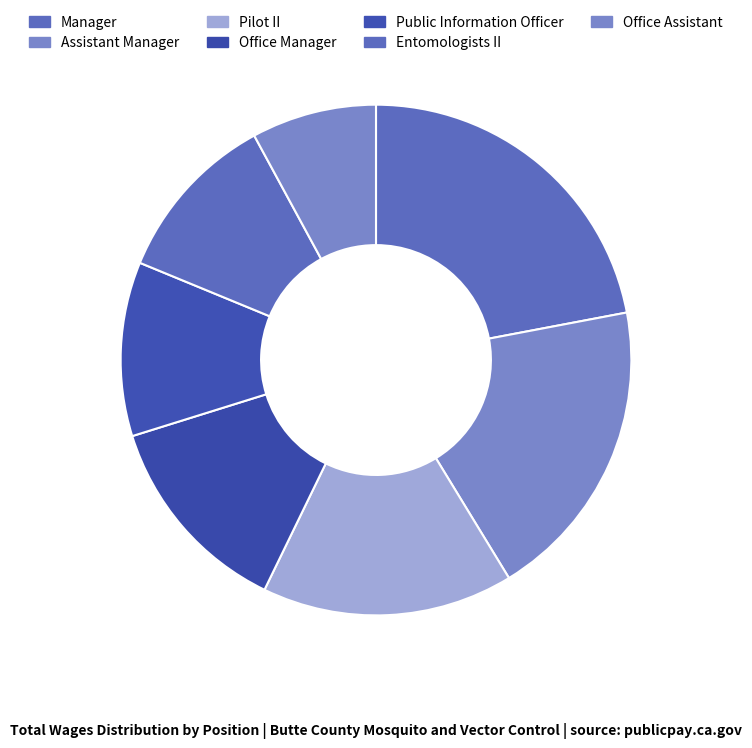

Which slice is the largest?

Manager